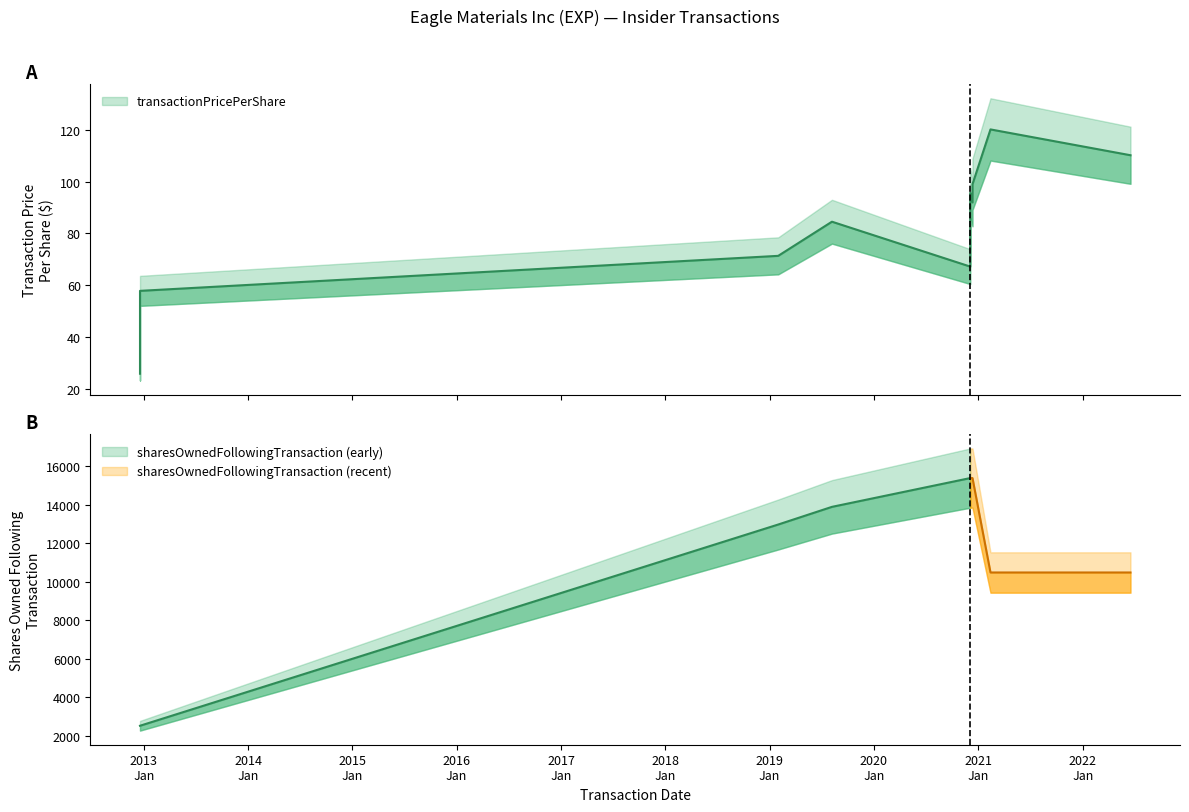

How many points are higher than both their immediate neighbors (excluding endpoints)?

3